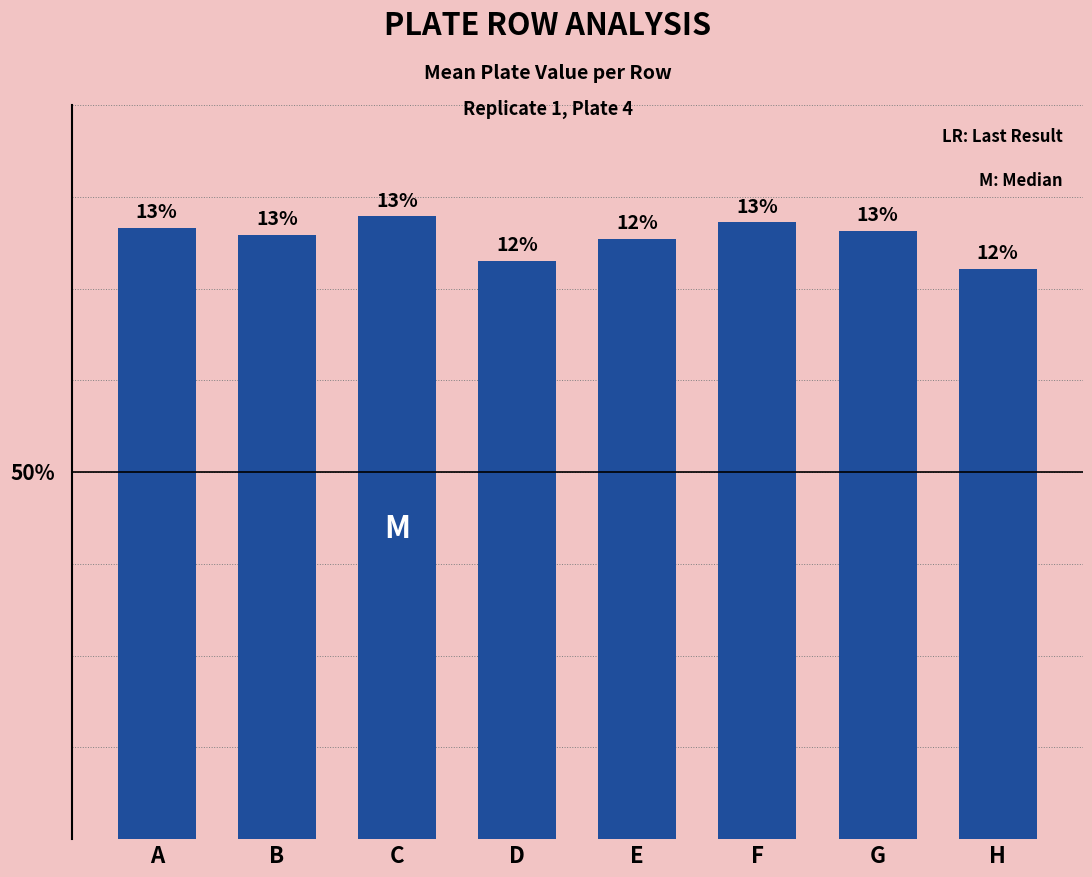

Is it true that the value at D is 0.3?

False